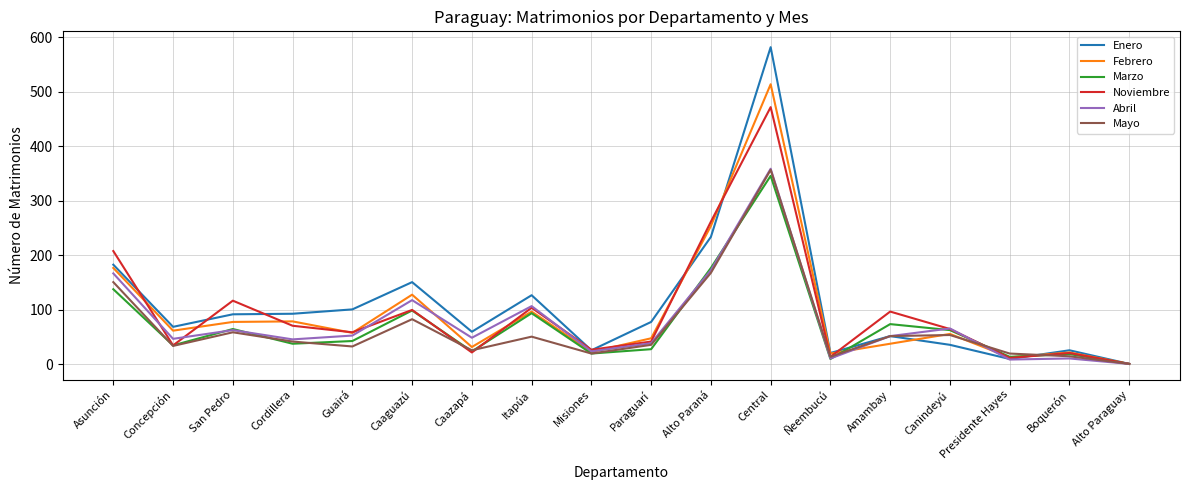

Which series changed the most between Guairá and Caaguazú?

Febrero